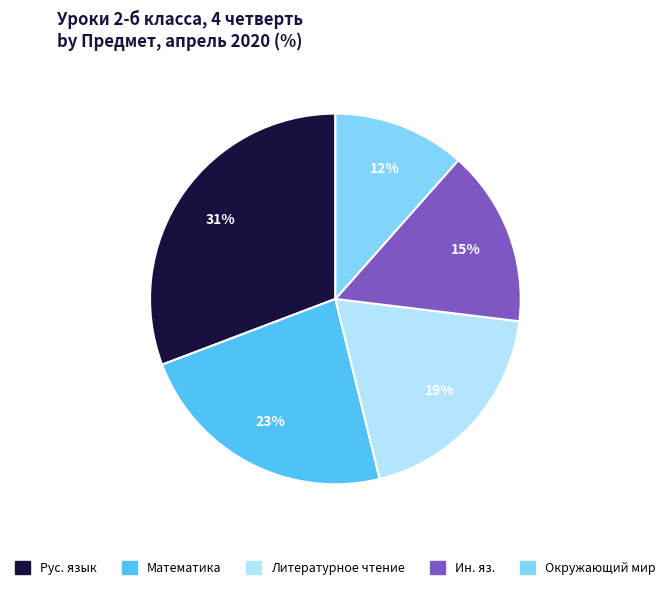

True or false: Рус. язык accounts for 26% of the total.

False